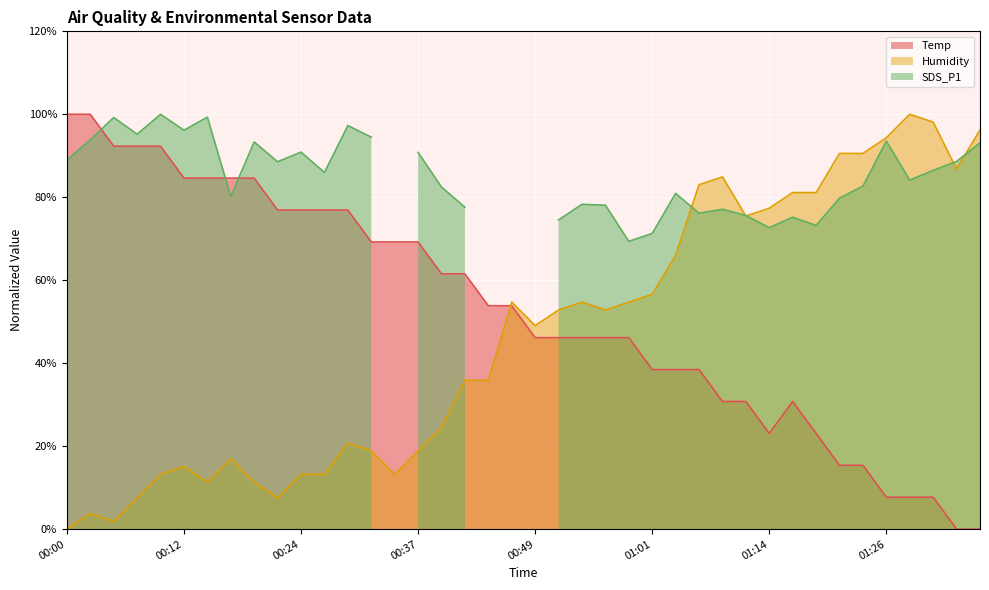

What is the maximum value for Temp?

100.0